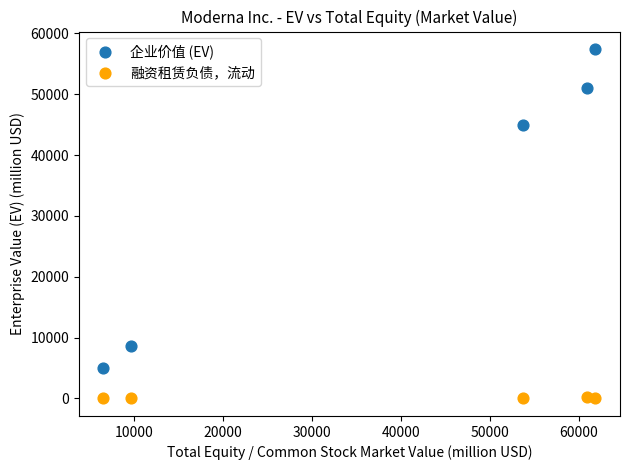

Which series has the widest spread of Y values?

企业价值 (EV)